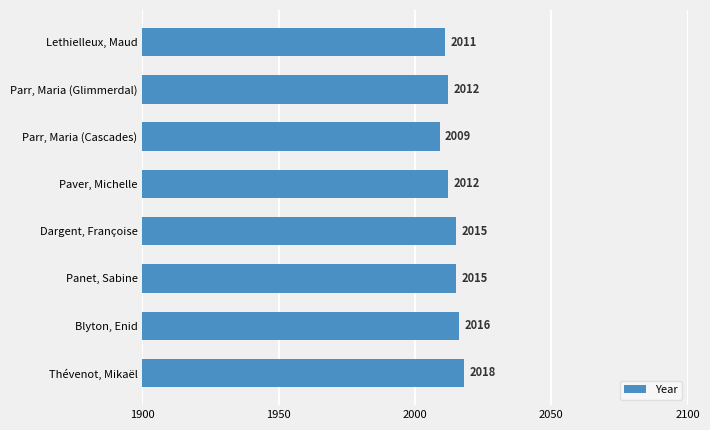

How many values are between 2012 and 2016?

5